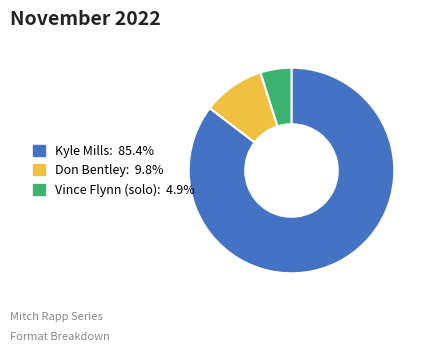

Does any single category account for the majority?

Yes